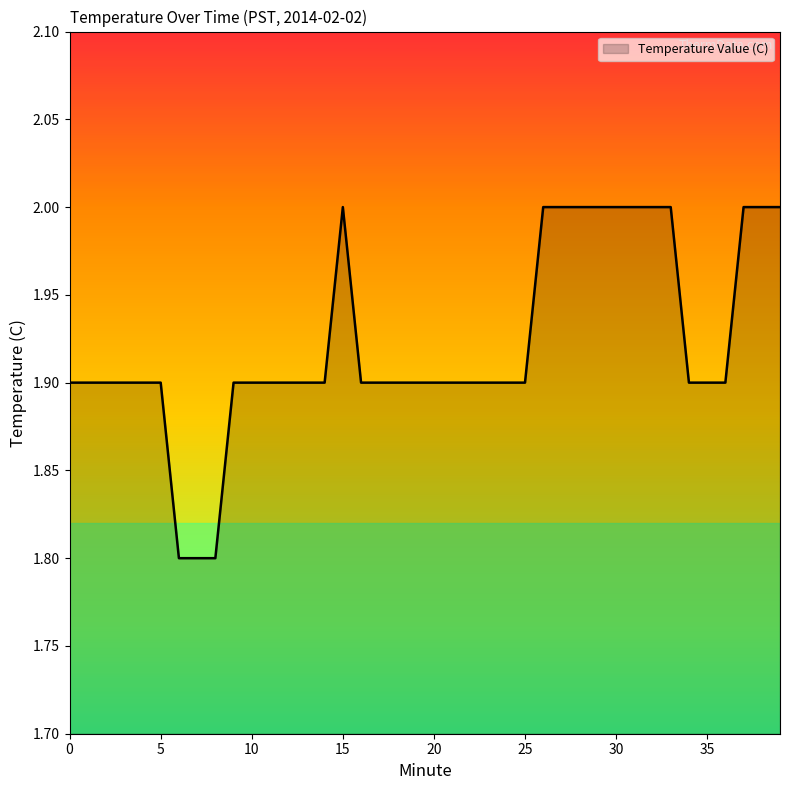

What is the smallest value displayed?

1.8